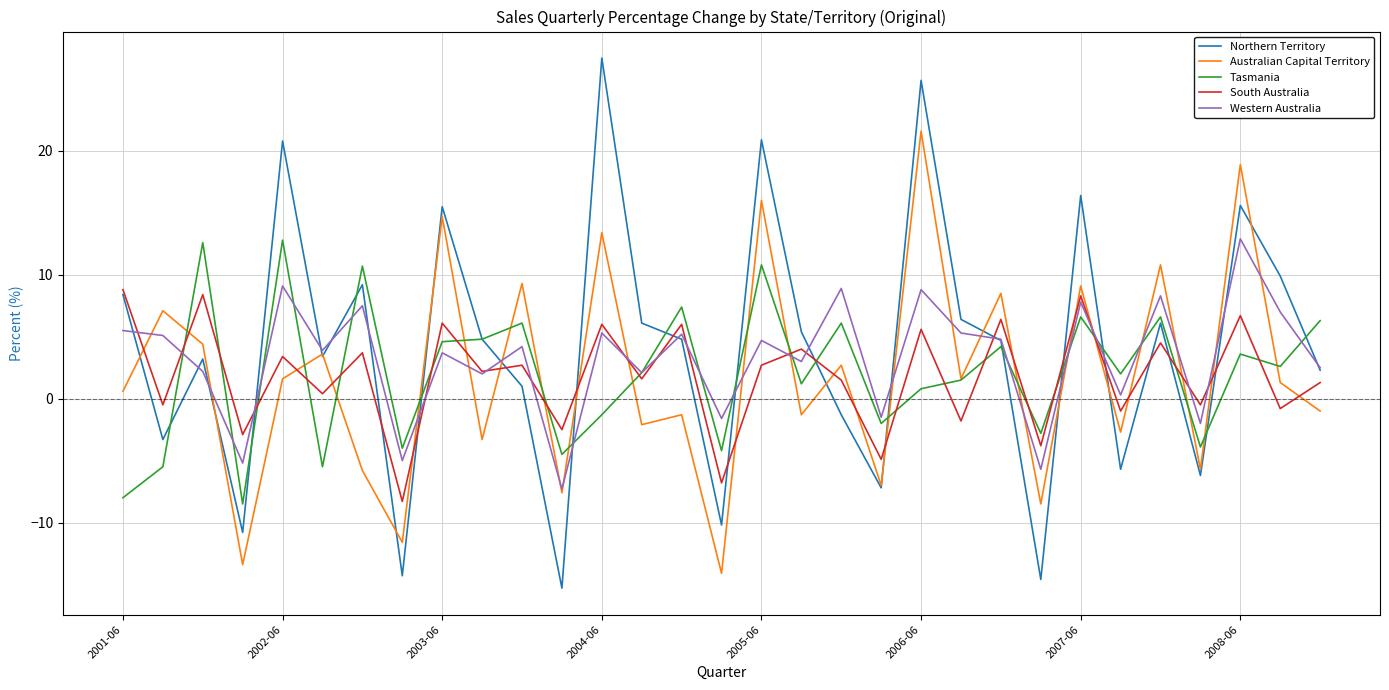

What is the maximum value shown in the chart?

27.5